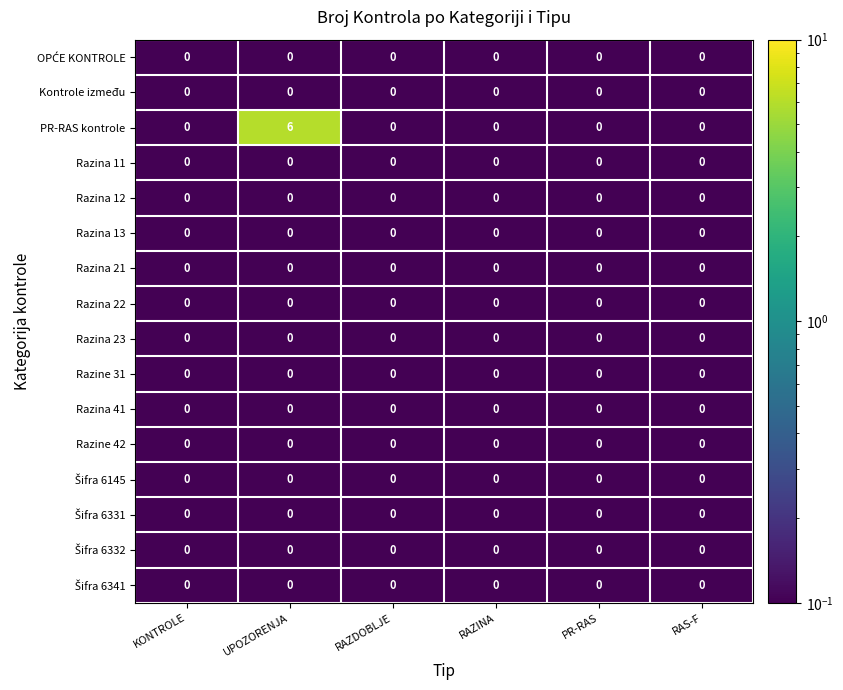

Which category has the highest value across all series?

UPOZORENJA